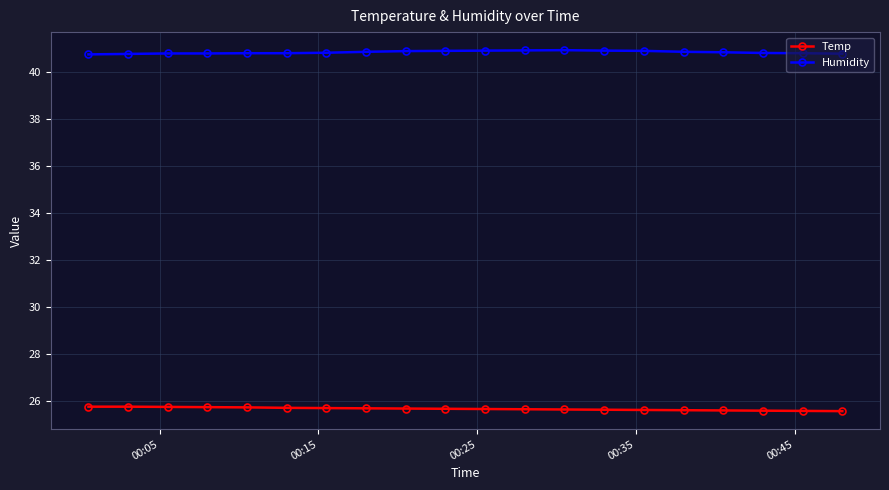

List the series in order of their overall mean, highest first.

Humidity, Temp